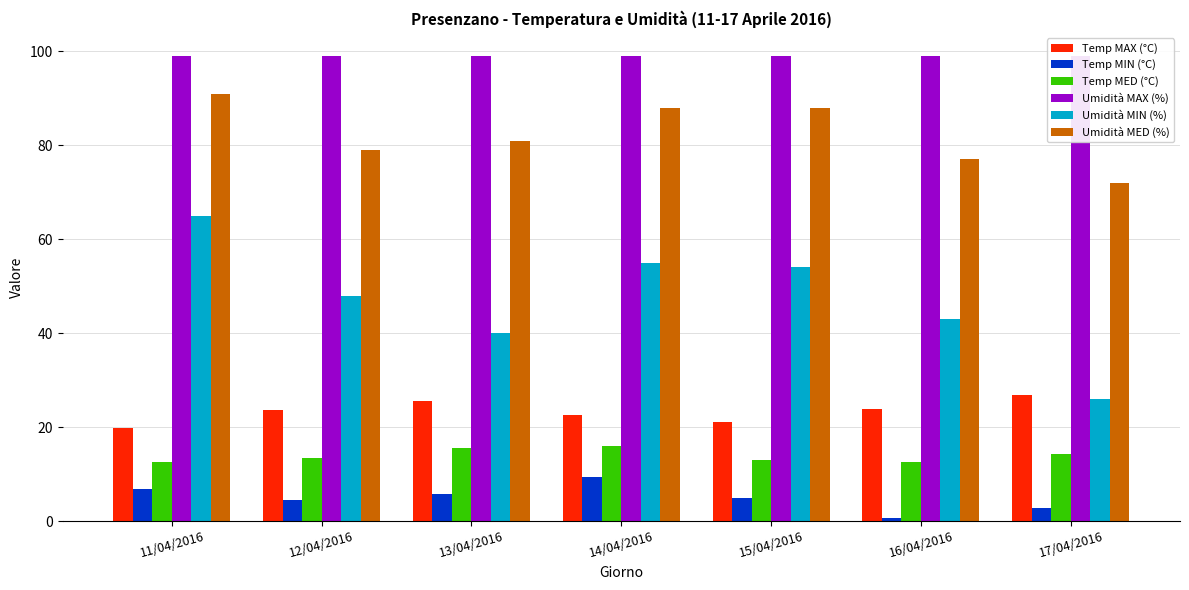

What is the difference between the maximum and minimum values in the Umidità MED (%) series?

19.0